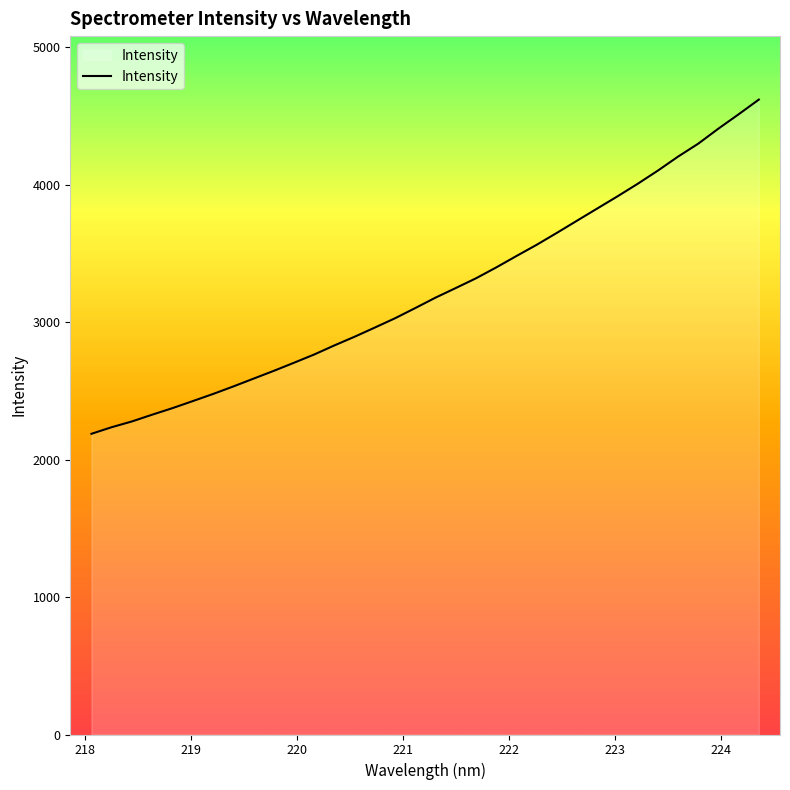

What is the minimum value shown in the chart?

2187.6